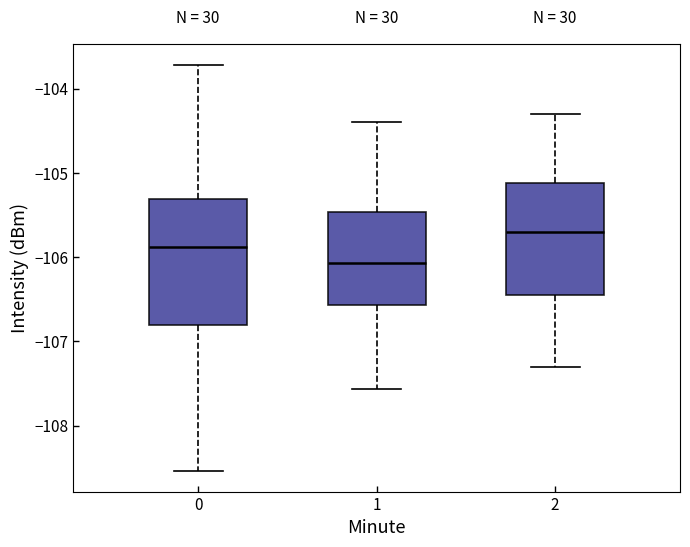

Reading left to right, transcribe this box plot: for each box, give where its median line is, the range the box spans, and where its two whiskers end, as read against the y-axis. The values are not printed on the chart, so give them approximately, as read against the axis.

0: median -105.9, box -106.8 to -105.3, whiskers -108.5 to -103.7
1: median -106.1, box -106.6 to -105.5, whiskers -107.6 to -104.4
2: median -105.7, box -106.4 to -105.1, whiskers -107.3 to -104.3